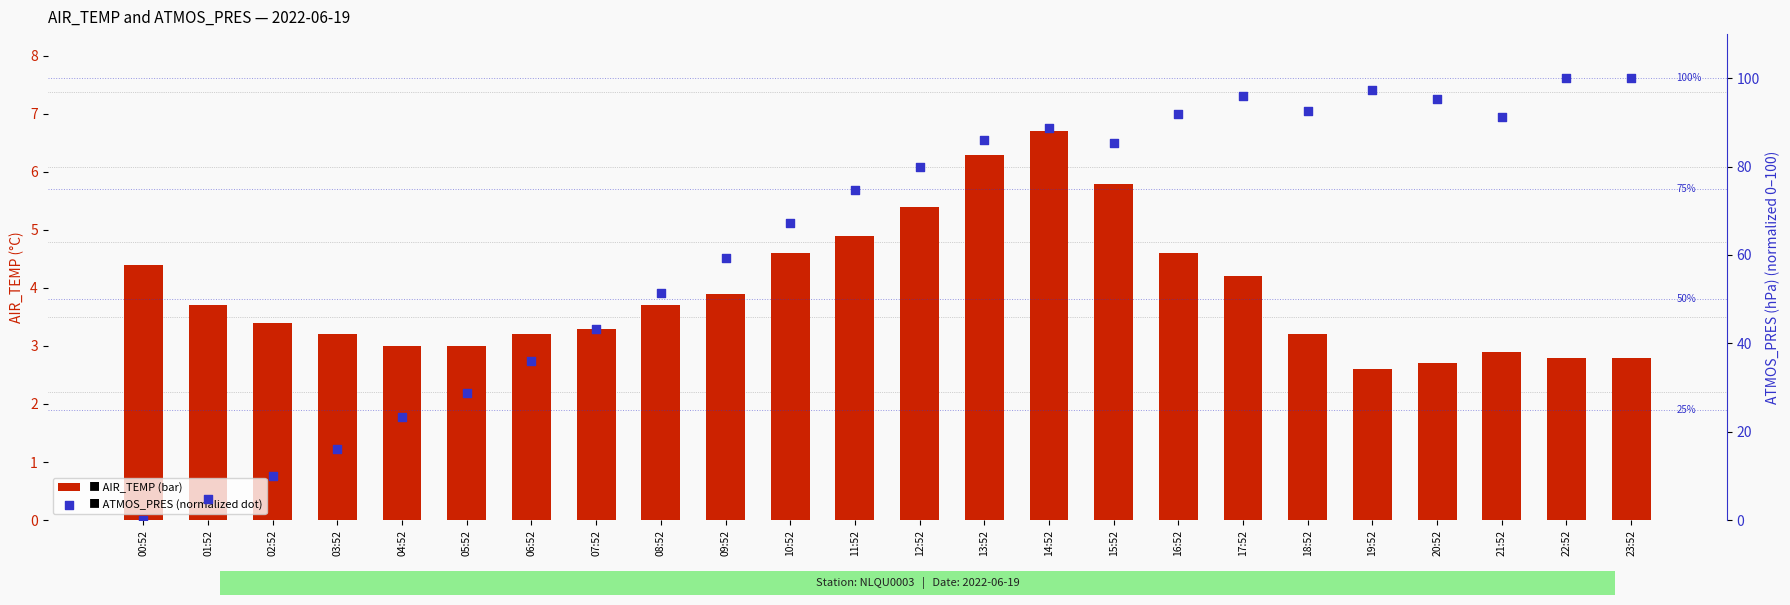

Which series contains the lowest Y value?

ATMOS_PRES (normalized)